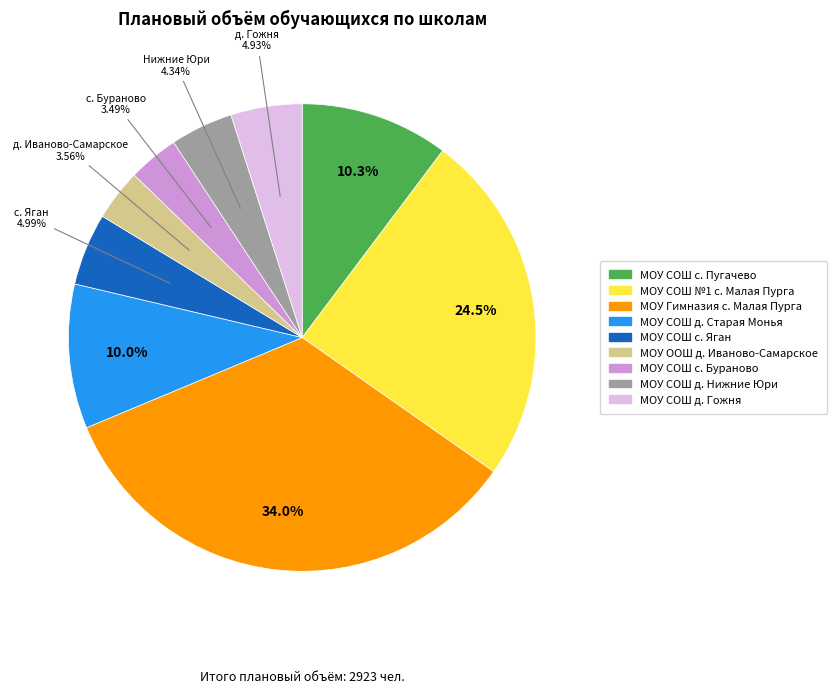

To the nearest percent, what is the average slice percentage?

11%